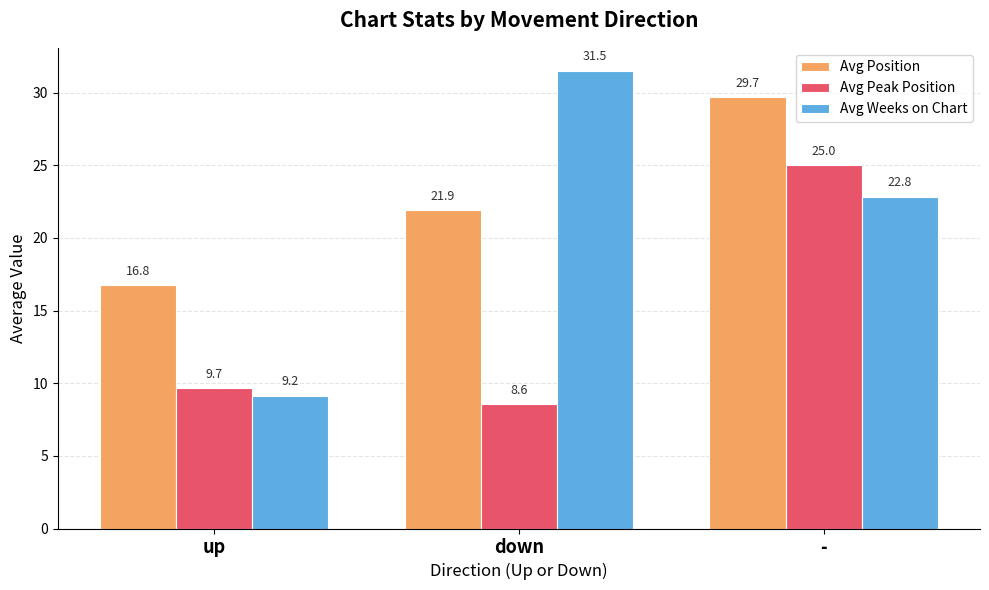

Which category has the lowest value across all series?

down